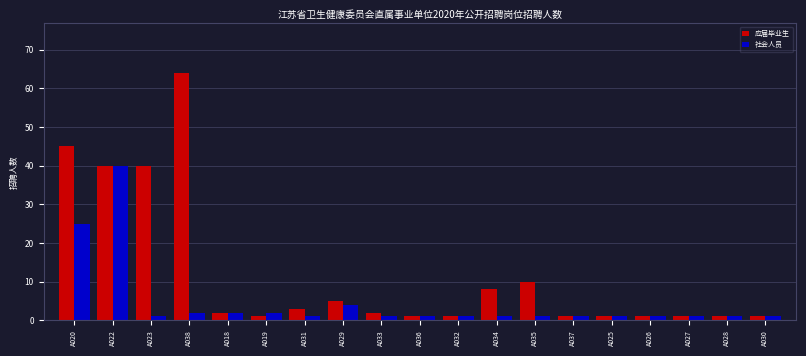

List the series in order of their peak value, lowest first.

社会人员, 应届毕业生